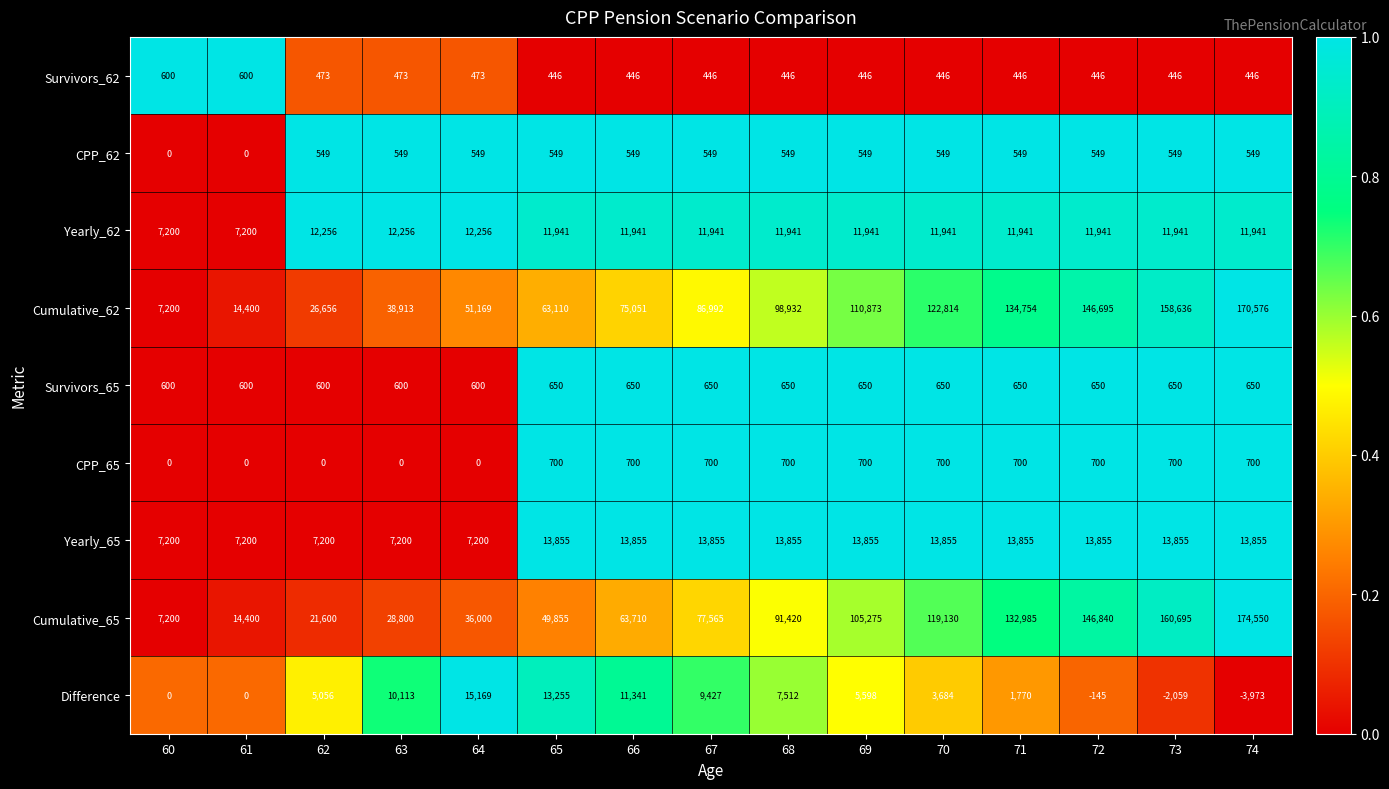

Which series has the largest total across all categories?

Cumulative_62